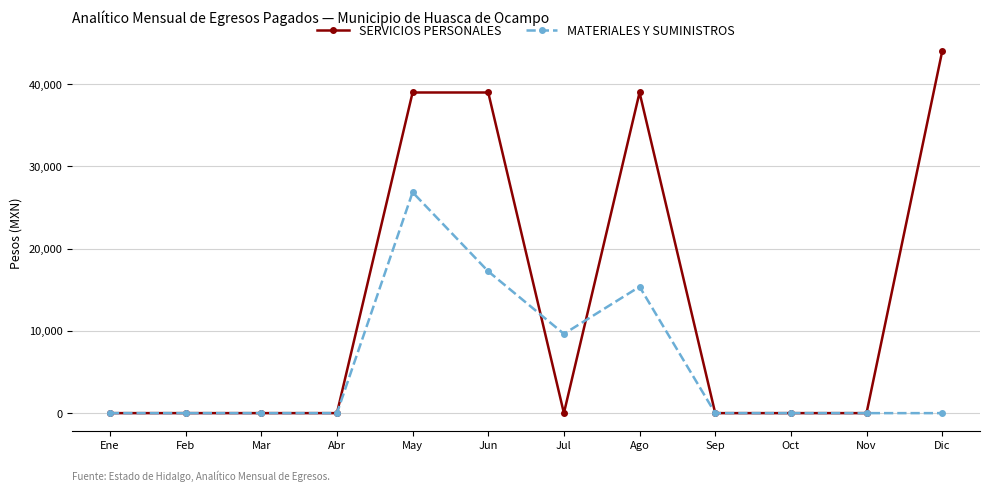

What is the greatest value displayed?

44000.5